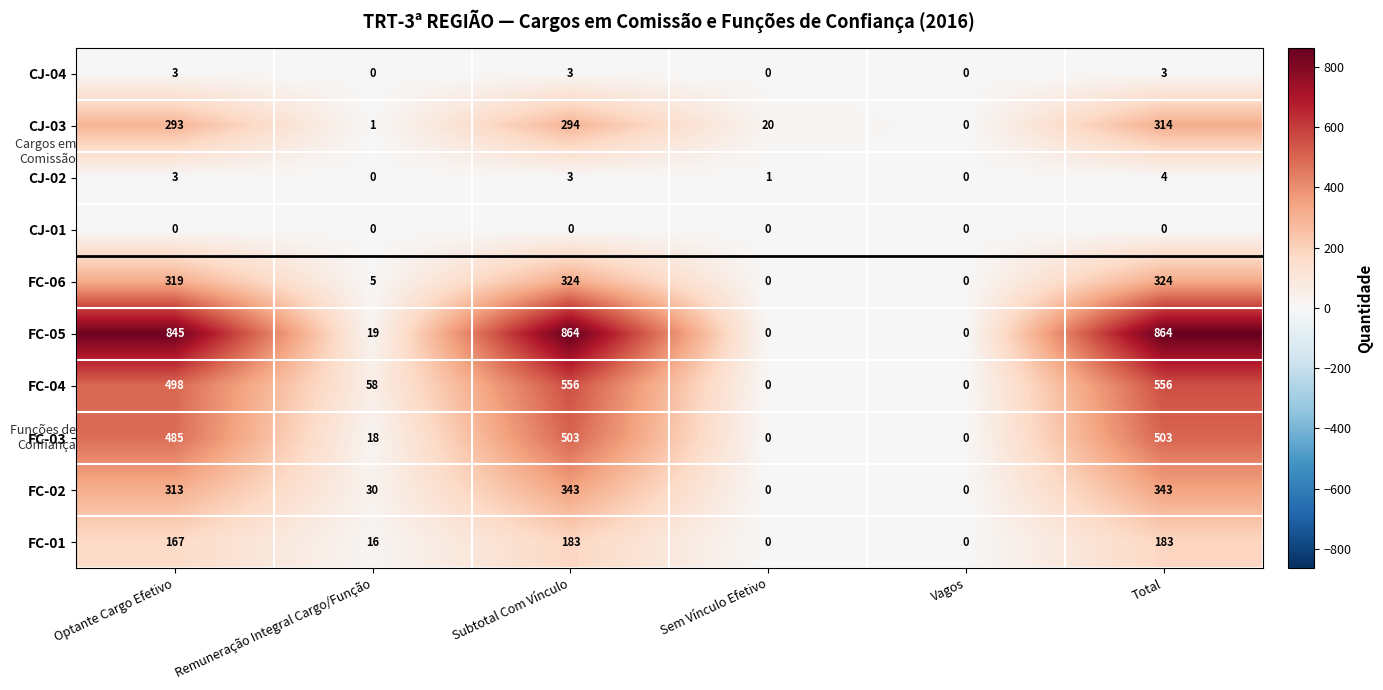

What is the difference between the second highest and minimum values in the FC-03 series?

503